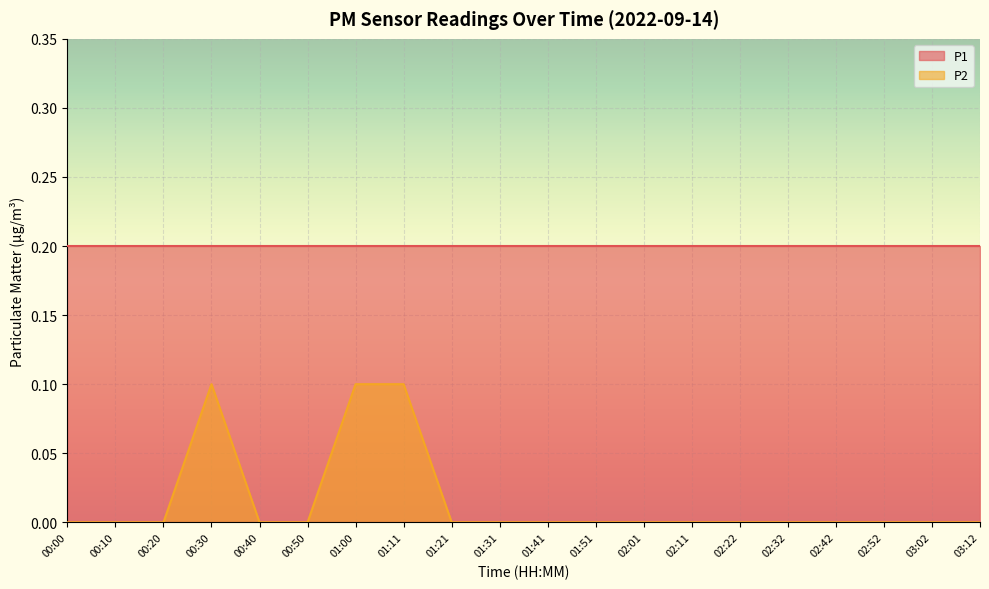

What is the label of the 3rd point from the left?

00:20